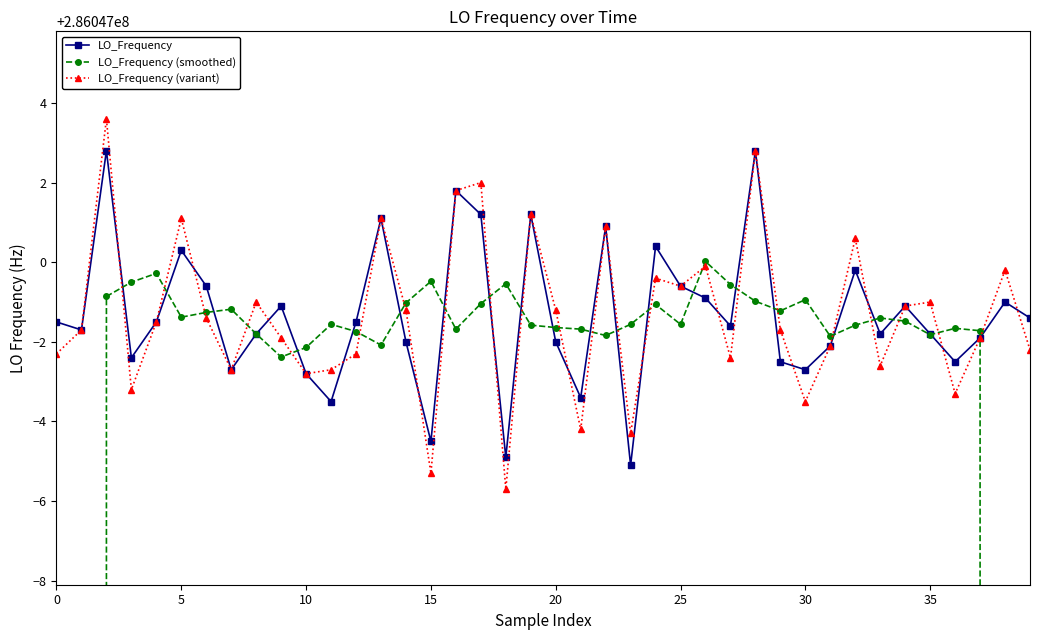

Reading left to right, transcribe all the data shown in this chart.

LO_Frequency: 286046998.5	286046998.3	286047002.8	286046997.6	286046998.5	286047000.3	286046999.4	286046997.3	286046998.2	286046998.9	286046997.2	286046996.5	286046998.5	286047001.1	286046998.0	286046995.5	286047001.8	286047001.2	286046995.1	286047001.2	286046998.0	286046996.6	286047000.9	286046994.9	286047000.4	286046999.4	286046999.1	286046998.4	286047002.8	286046997.5	286046997.3	286046997.9	286046999.8	286046998.2	286046998.9	286046998.2	286046997.5	286046998.1	286046999.0	286046998.6
LO_Frequency (smoothed): 171628199.9	228837599.4	286046999.1	286046999.5	286046999.7	286046998.6	286046998.7	286046998.8	286046998.2	286046997.6	286046997.9	286046998.4	286046998.3	286046997.9	286046999.0	286046999.5	286046998.3	286046999.0	286046999.5	286046998.4	286046998.4	286046998.3	286046998.2	286046998.4	286046998.9	286046998.4	286047000.0	286046999.4	286046999.0	286046998.8	286046999.1	286046998.1	286046998.4	286046998.6	286046998.5	286046998.2	286046998.3	286046998.3	228837598.6	171628199.1
LO_Frequency (variant): 286046997.7	286046998.3	286047003.6	286046996.8	286046998.5	286047001.1	286046998.6	286046997.3	286046999.0	286046998.1	286046997.2	286046997.3	286046997.7	286047001.1	286046998.8	286046994.7	286047001.8	286047002.0	286046994.3	286047001.2	286046998.8	286046995.8	286047000.9	286046995.7	286046999.6	286046999.4	286046999.9	286046997.6	286047002.8	286046998.3	286046996.5	286046997.9	286047000.6	286046997.4	286046998.9	286046999.0	286046996.7	286046998.1	286046999.8	286046997.8